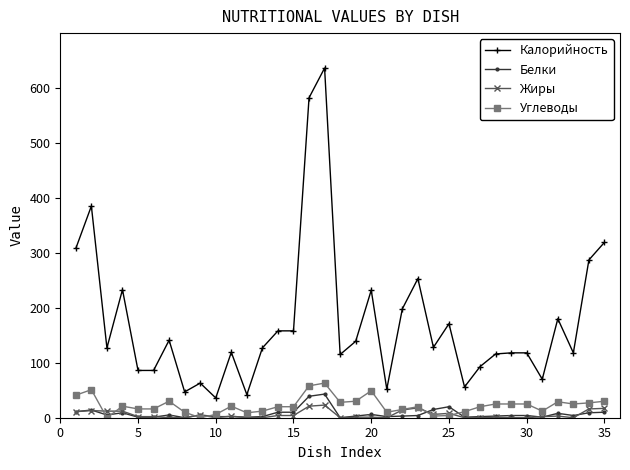

True or false: Белки and Калорийность cross at least once.

False